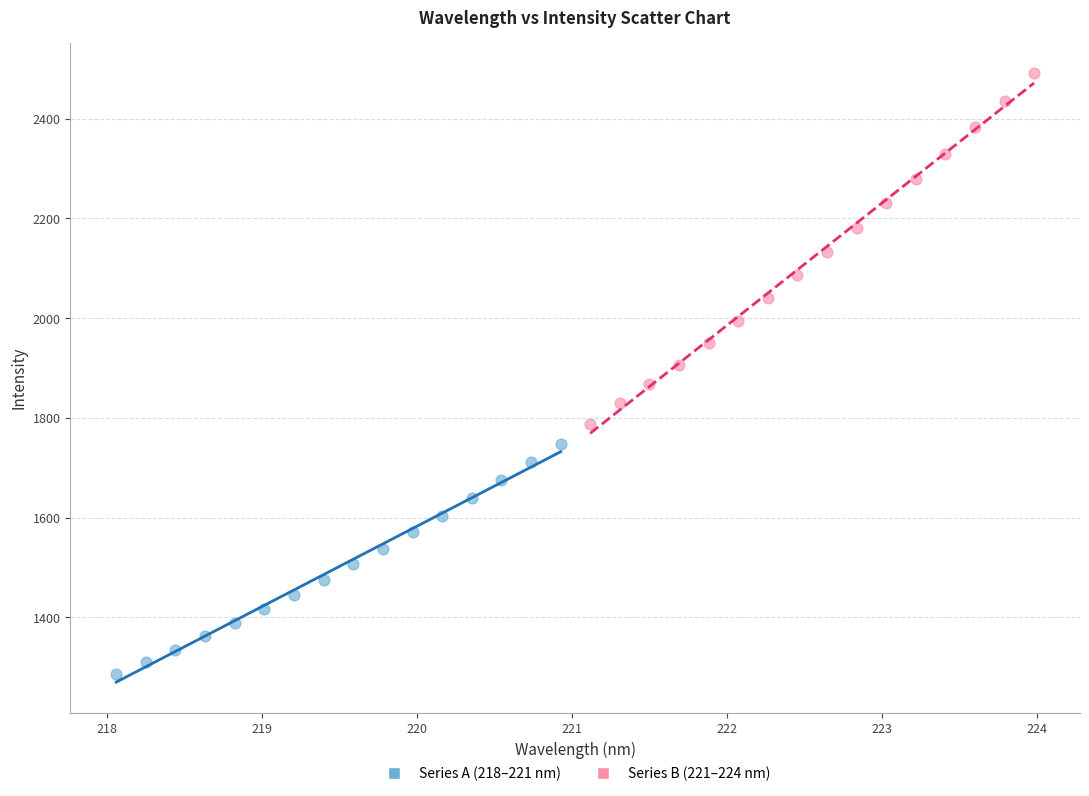

What are all the series names shown in the legend?

Series A (218–221 nm), Series B (221–224 nm)